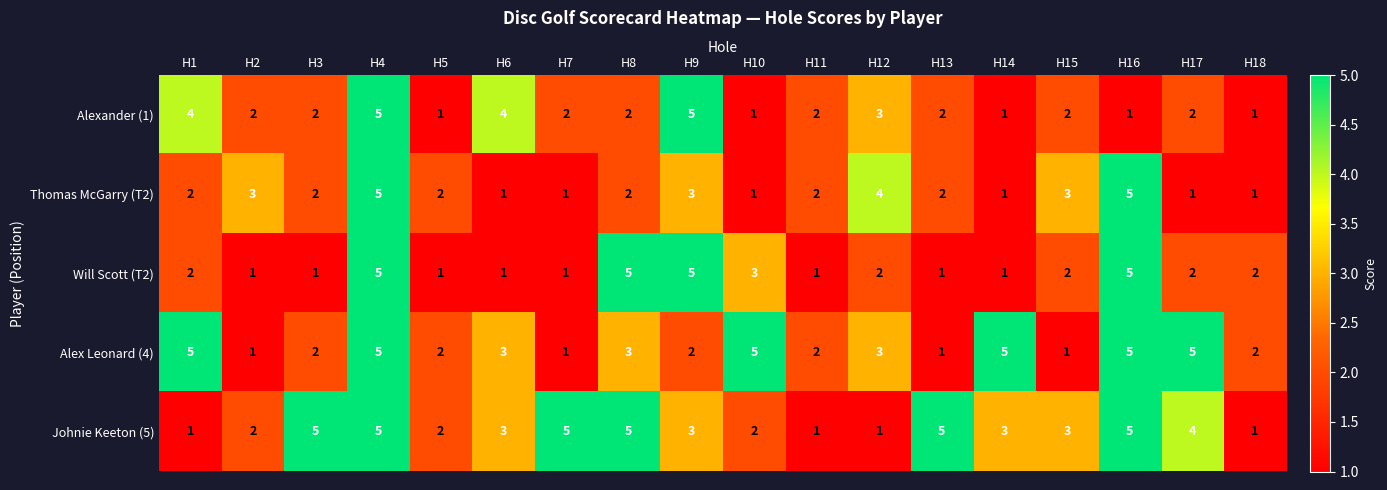

Is it true that Alexander (1) equals 1 at H5?

True